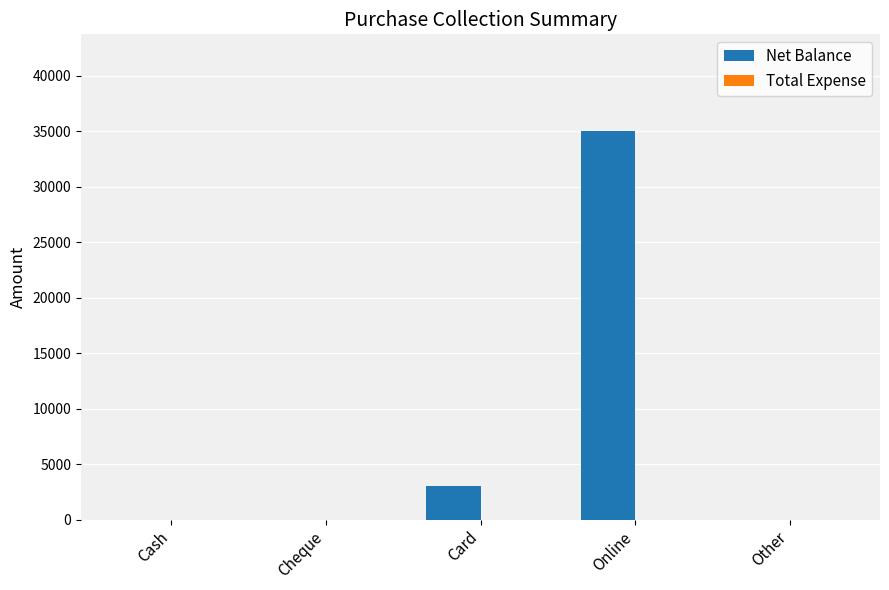

How many data points does each series have?

5